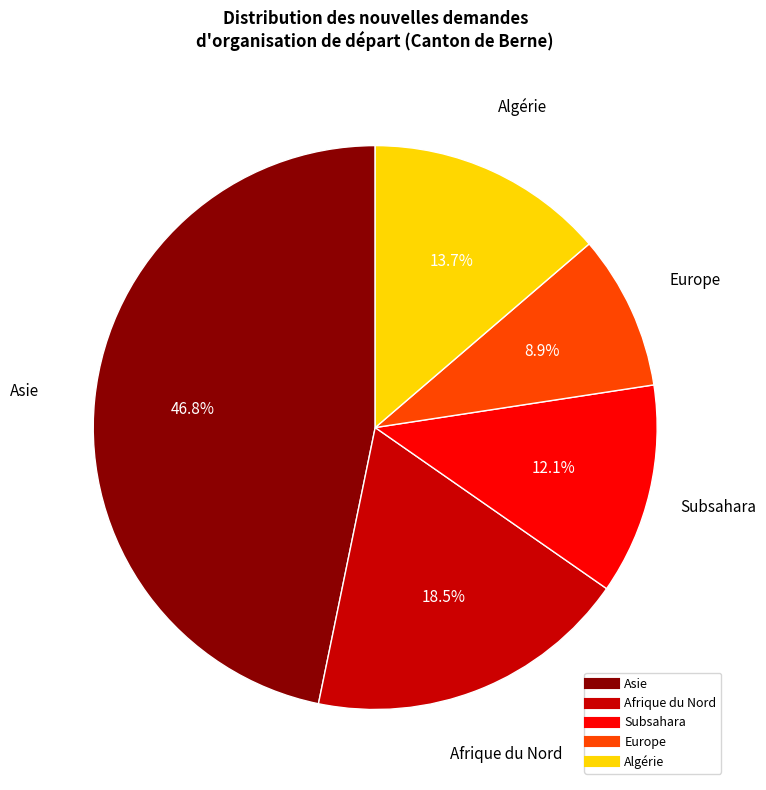

Does any single category account for the majority?

No